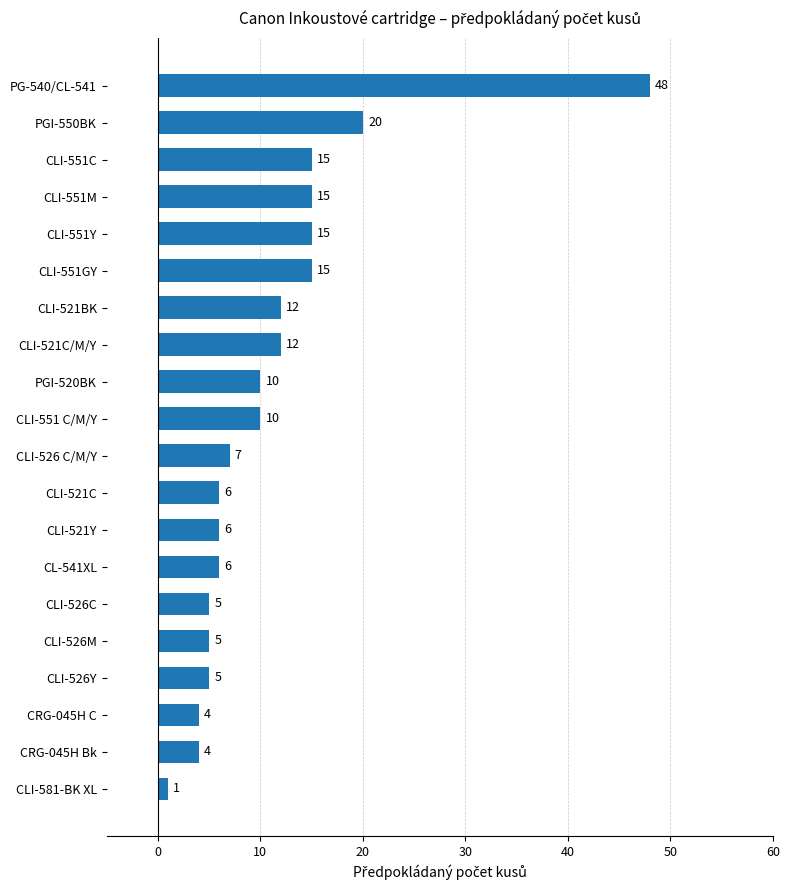

What is the minimum value shown in the chart?

1